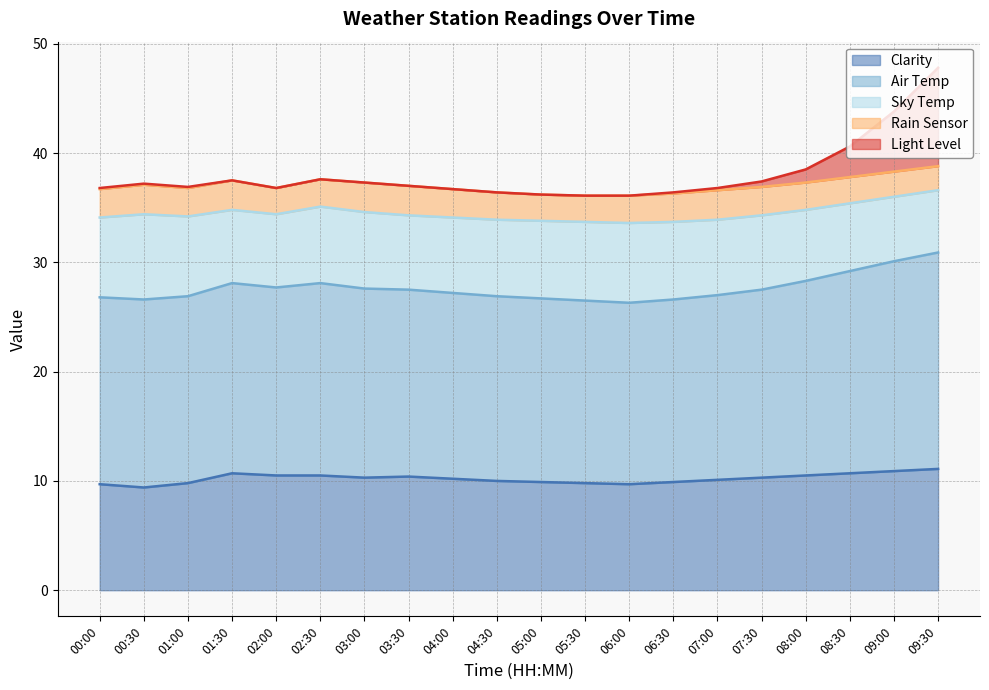

How many values in the Air Temp series exceed 17?

13